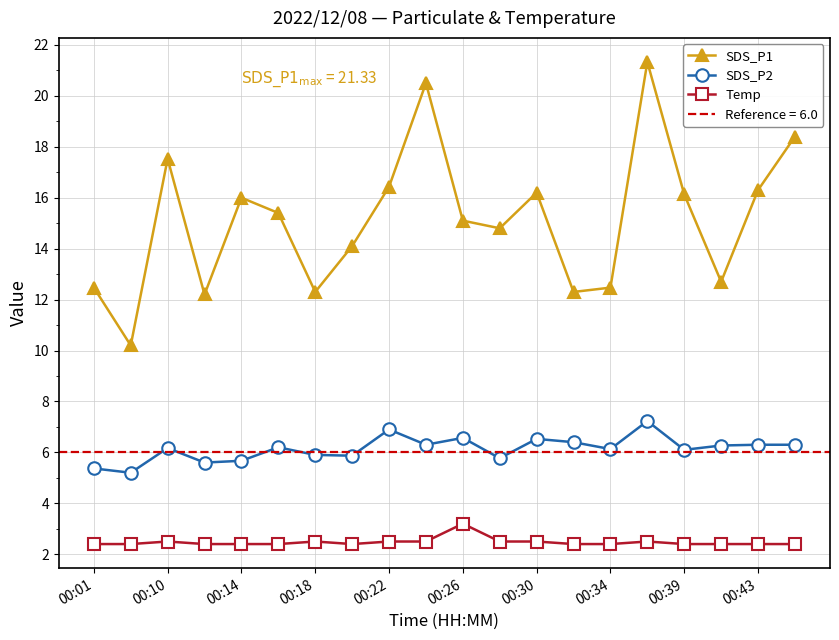

Does the chart display data point markers on the line(s)?

Yes